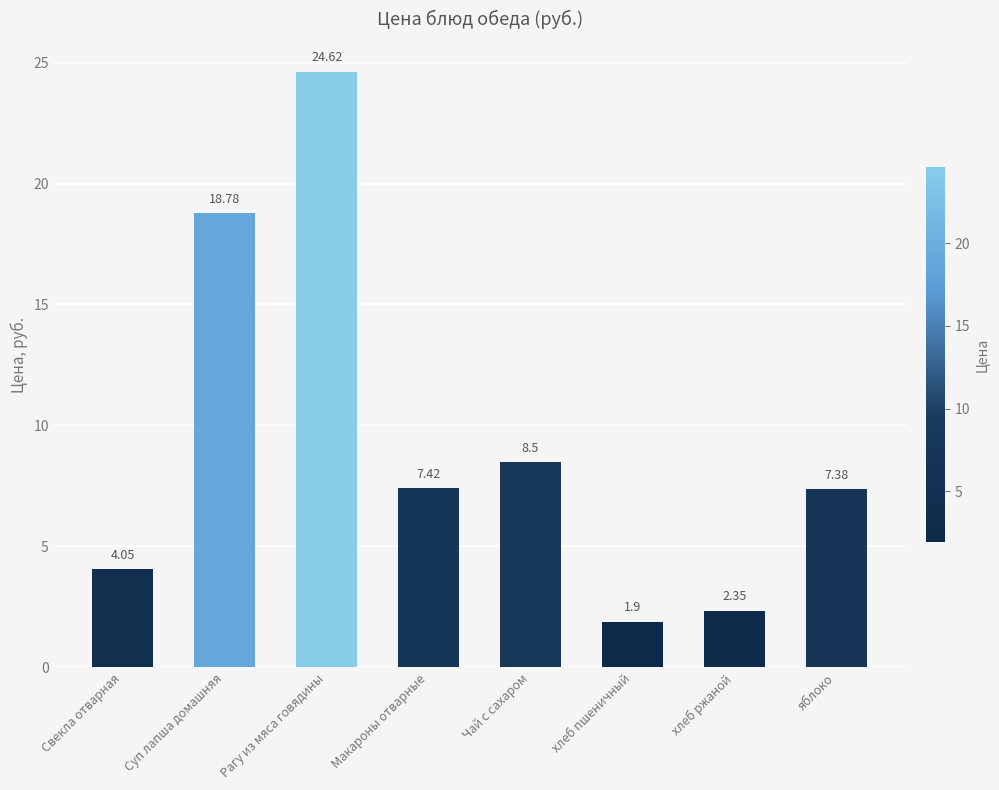

What is the ratio of the value at Чай с сахаром to the value at Макароны отварные?

1.1